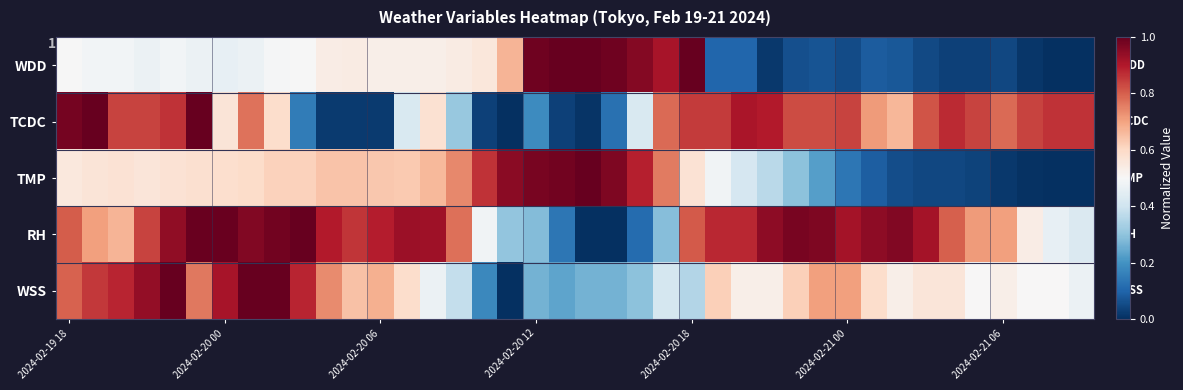

What is the highest value of the TCDC series?

1.0